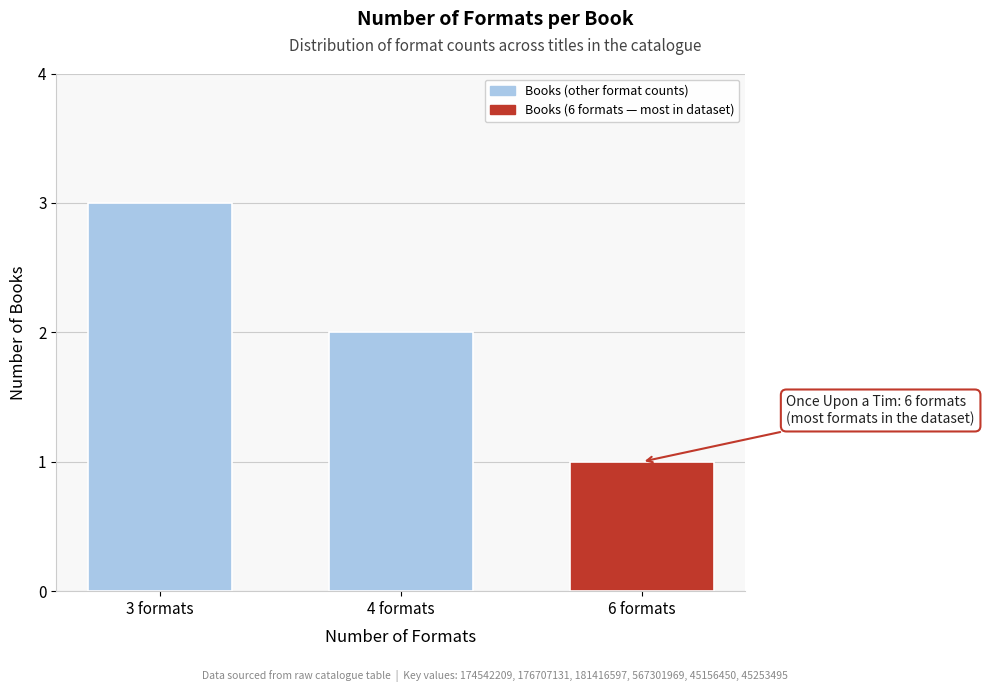

Reading right to left, extract all data points from this chart.

6 formats=1	4 formats=2	3 formats=3